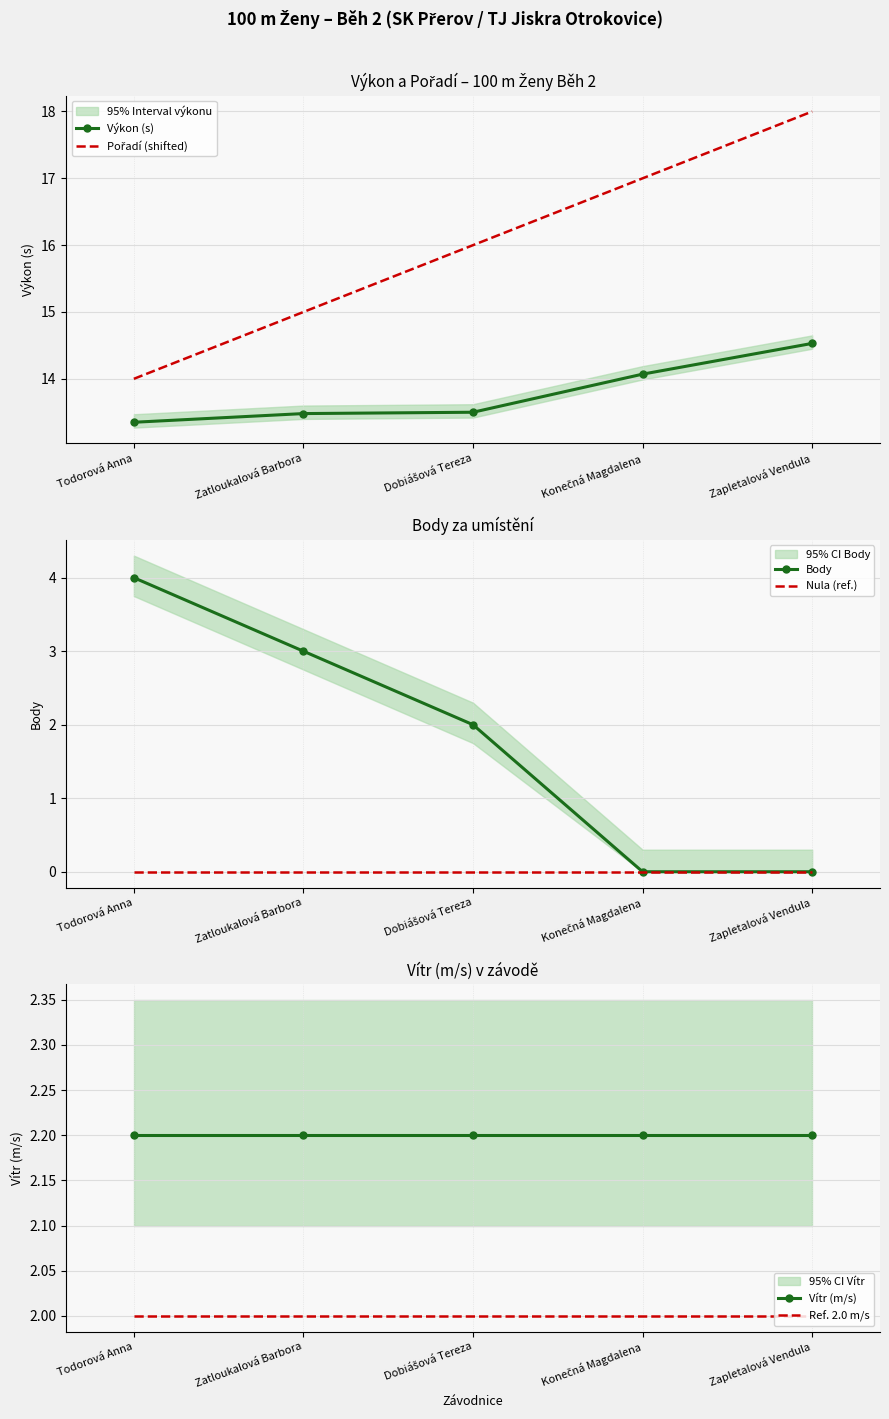

The Pořadí (shifted) series shows 16.0 at Dobiášová Tereza. True or false?

True